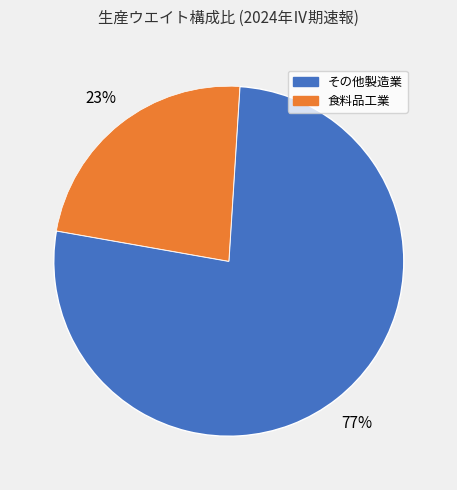

Is there a majority slice in this chart?

Yes